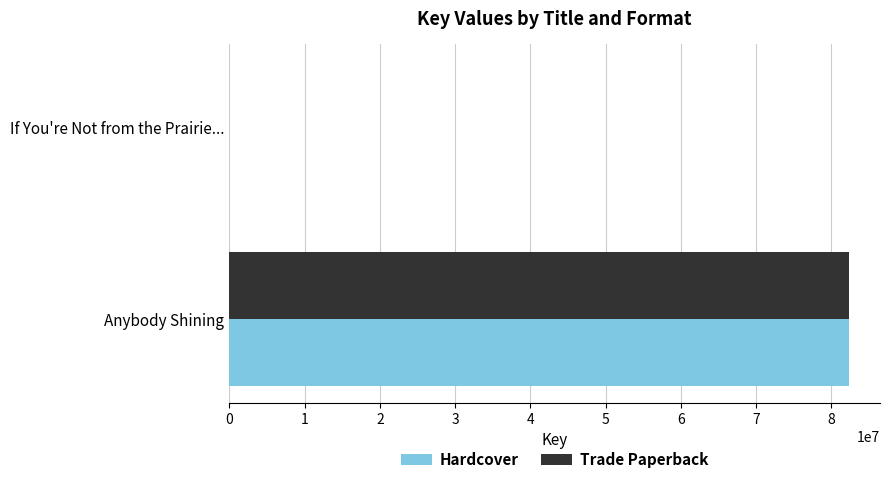

Where is Hardcover nearest to the value 41187792?

If You're Not from the Prairie...